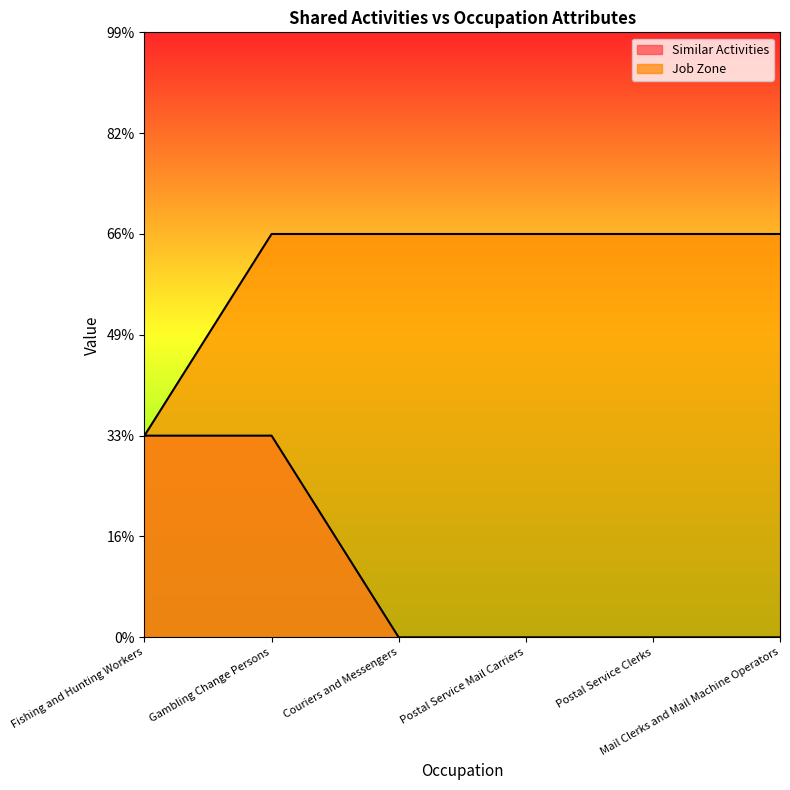

Between Couriers and Messengers and Postal Service Clerks, which series saw the biggest shift?

Similar Activities